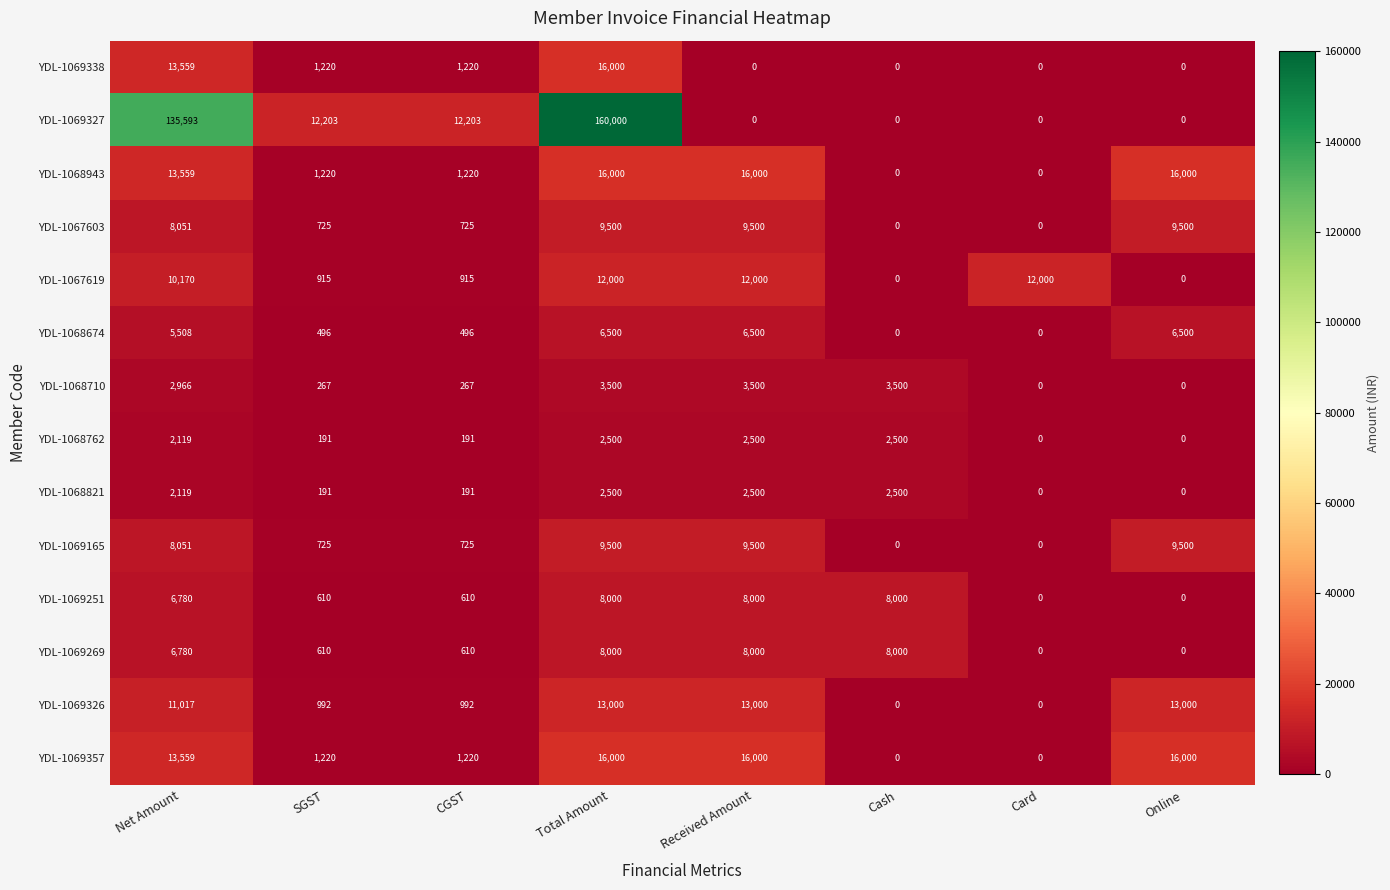

Which series has the largest range (max minus min)?

YDL-1069327